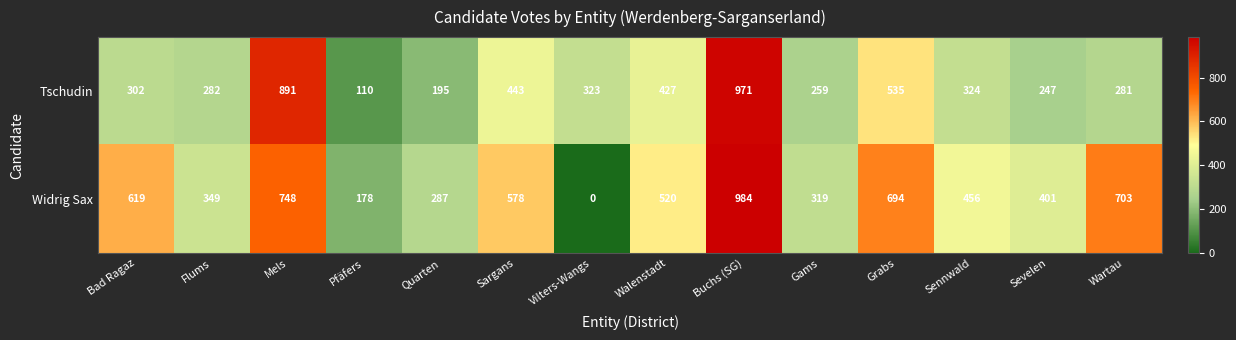

What is the difference between the maximum and minimum values in the Tschudin series?

861